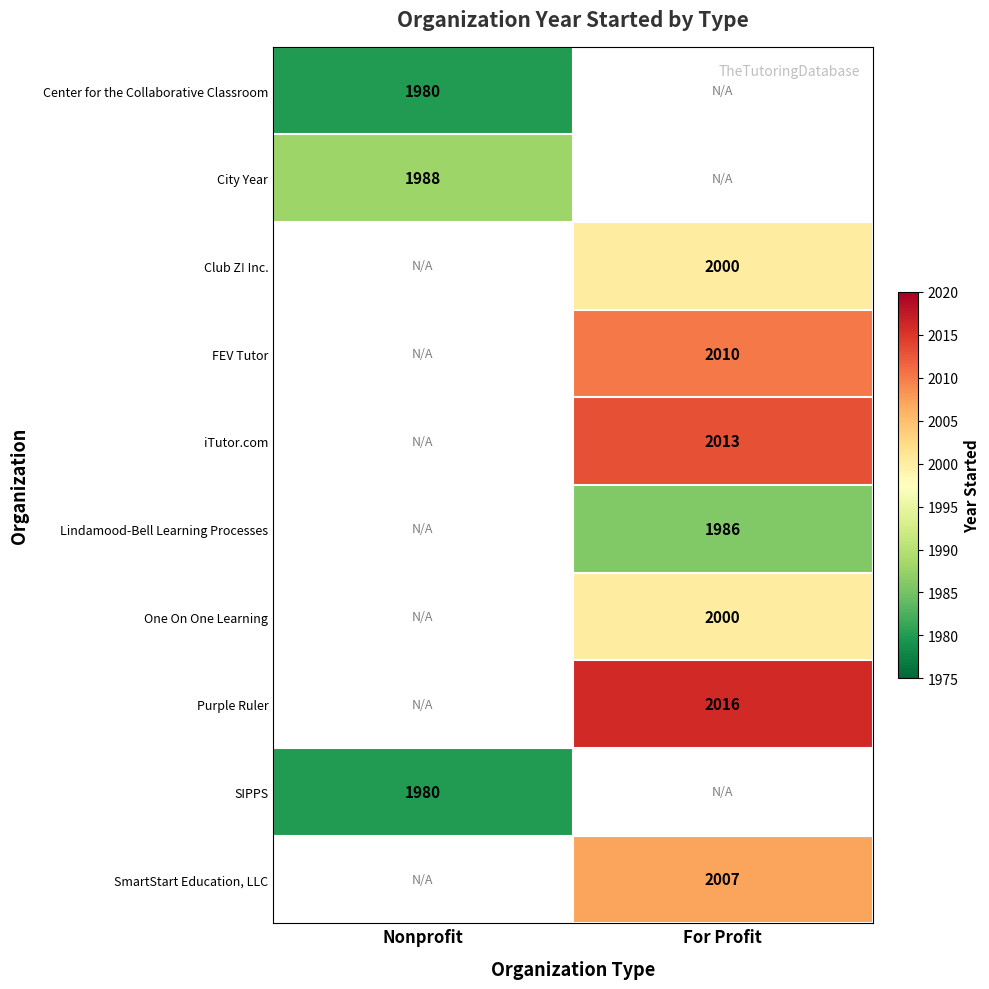

The SmartStart Education, LLC series shows 2007 at For Profit. True or false?

True